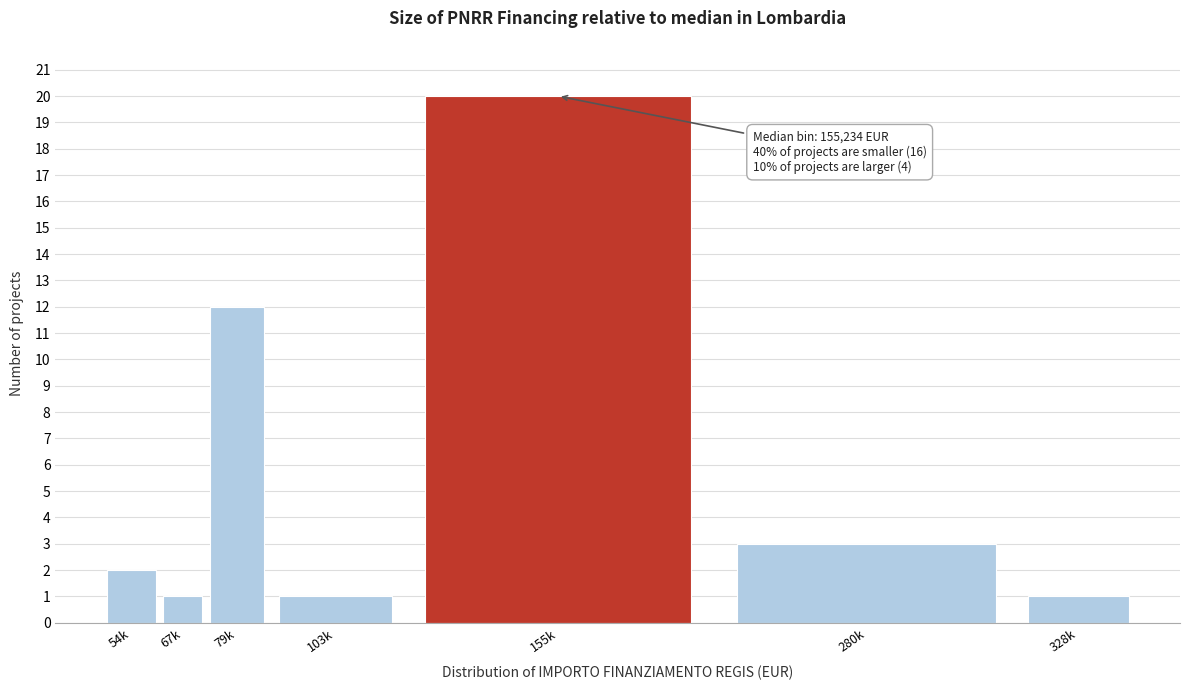

Reading right to left, extract all data points from this chart.

1	3	20	1	12	1	2